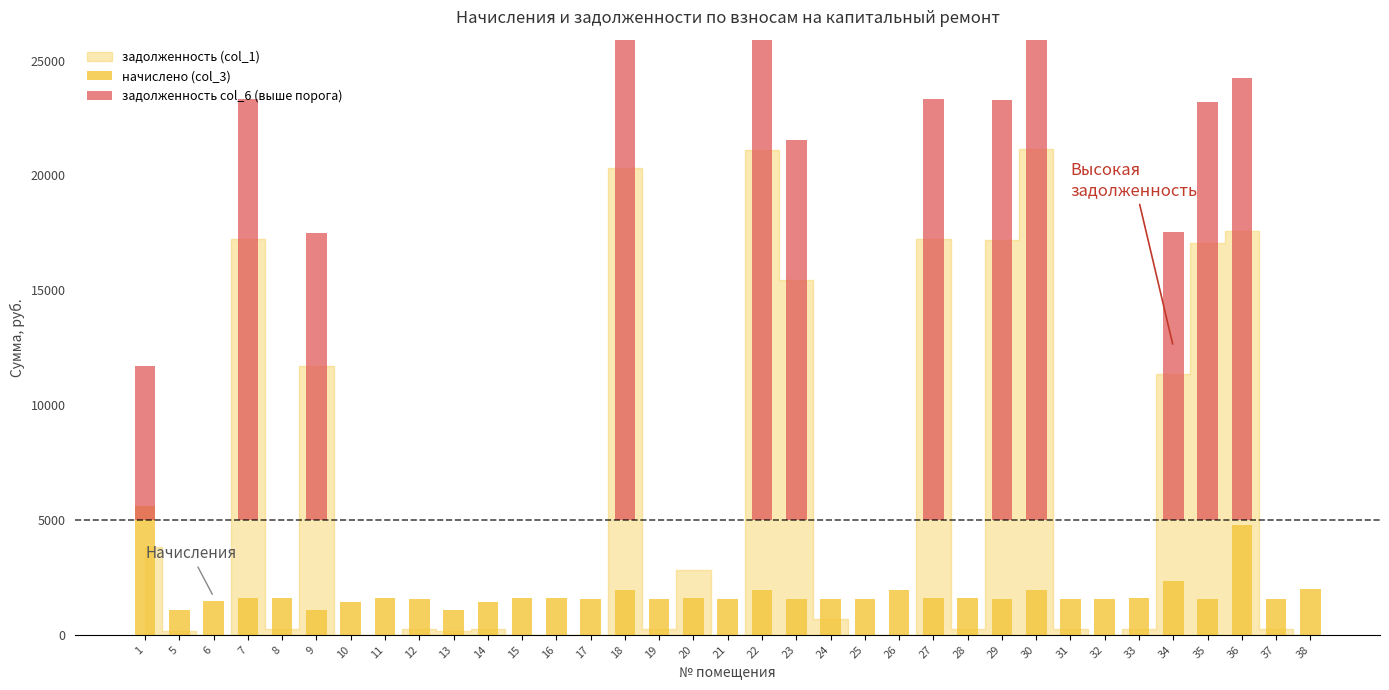

Which series changed the most between 15 and 16?

начислено (col_3)